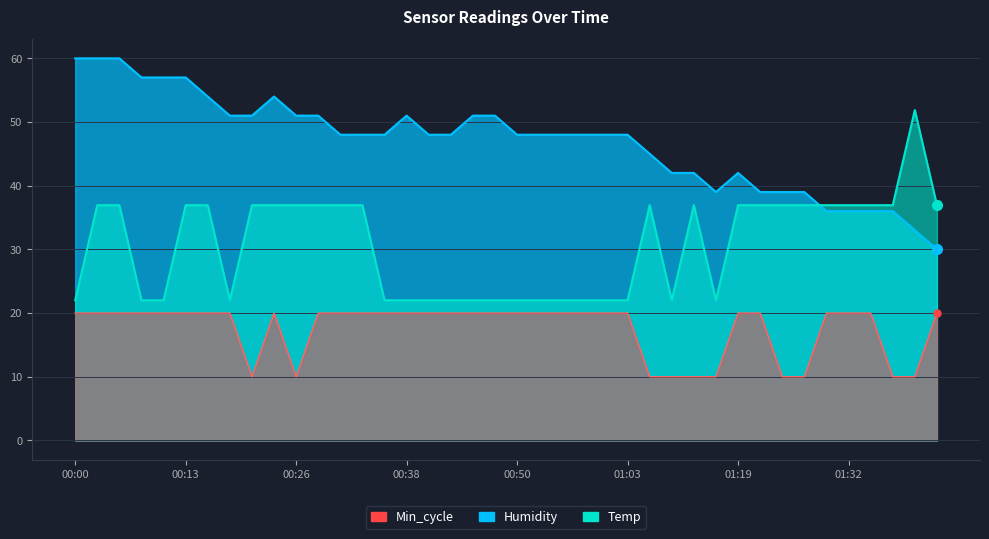

Where does the Min_cycle series first go above 19?

00:00